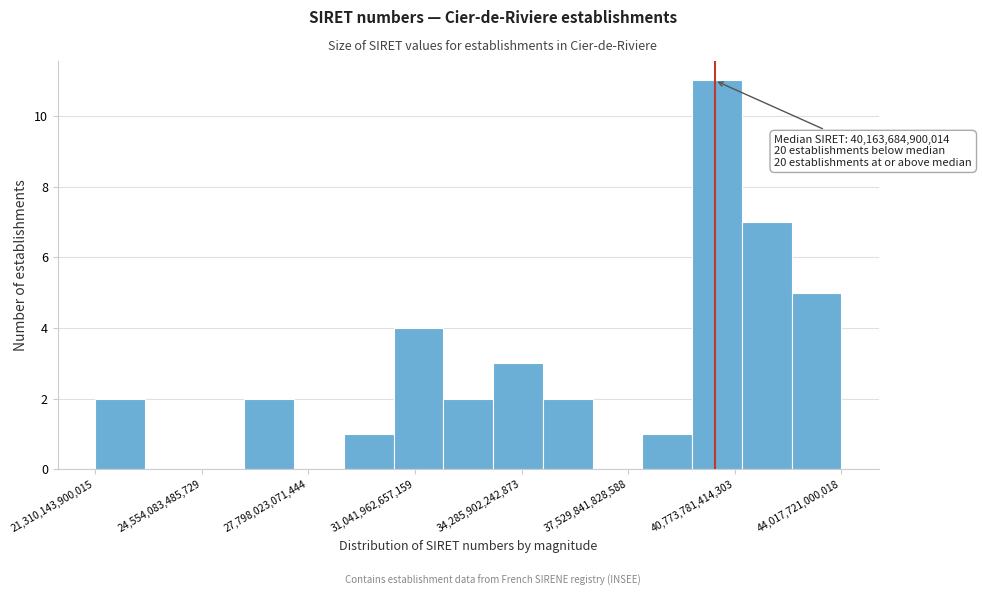

Around what value on the x-axis is the tallest bar? Give the approximate position of its centre, as read against the axis.

40000000000000